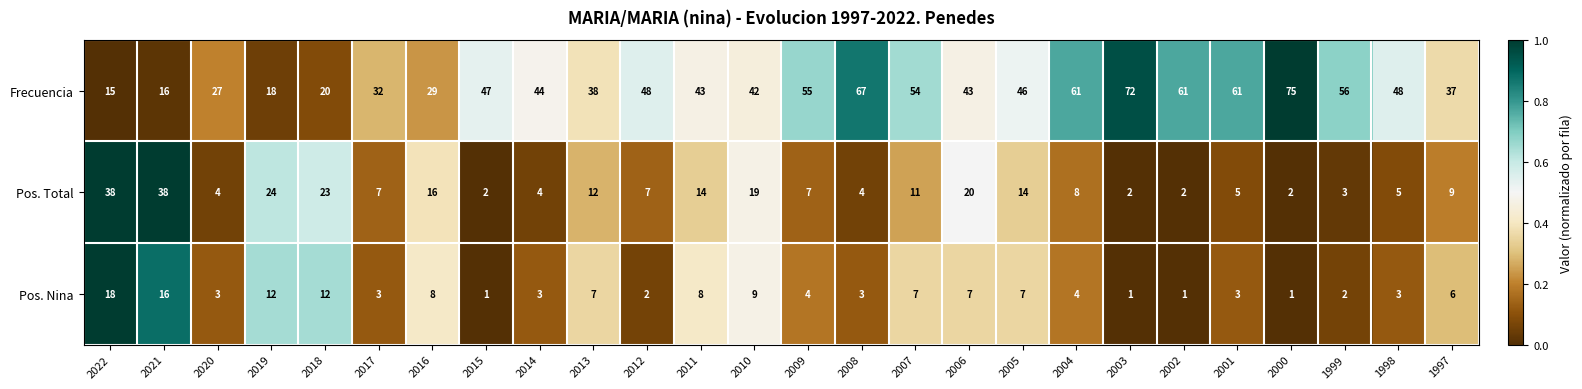

List the series in order of their peak value, lowest first.

Pos. Nina, Pos. Total, Frecuencia